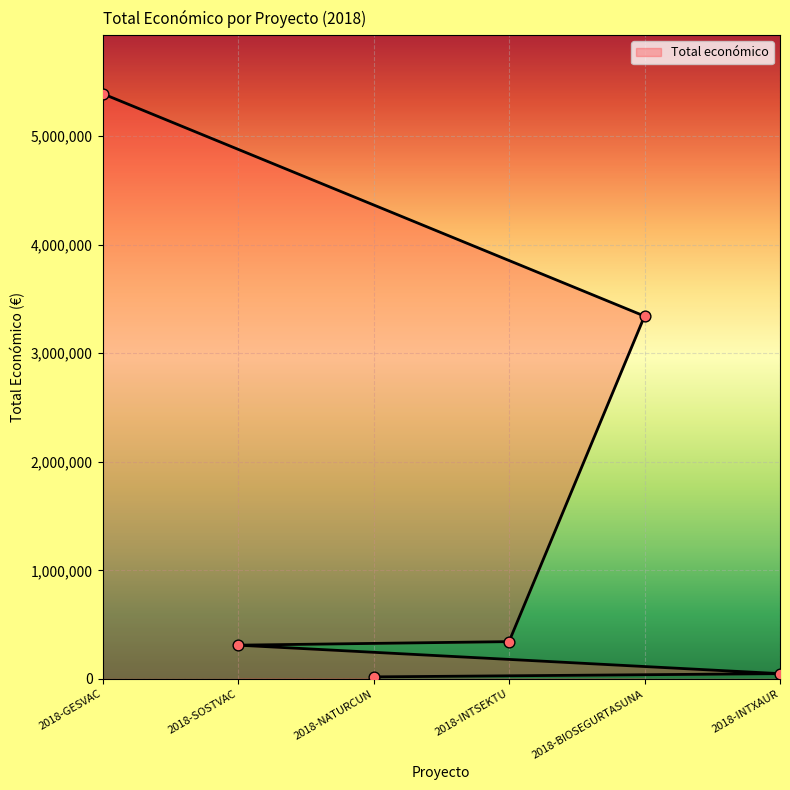

Which has a higher value, 2018-INTXAUR or 2018-GESVAC?

2018-GESVAC